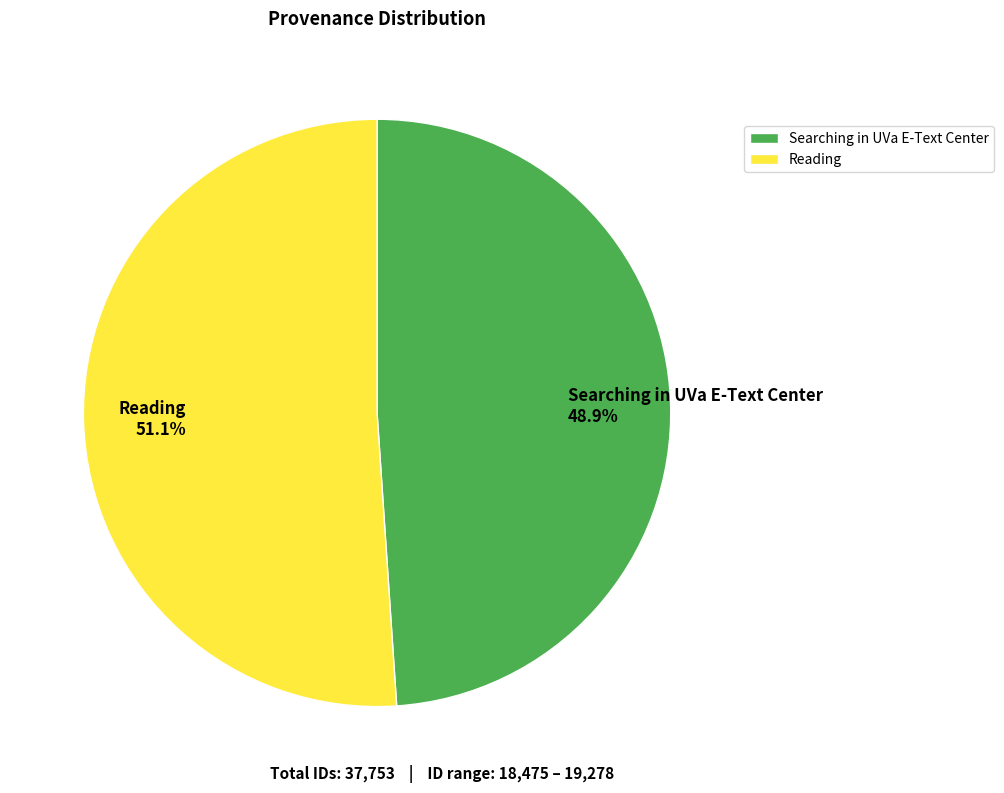

Which category accounts for the majority?

Reading